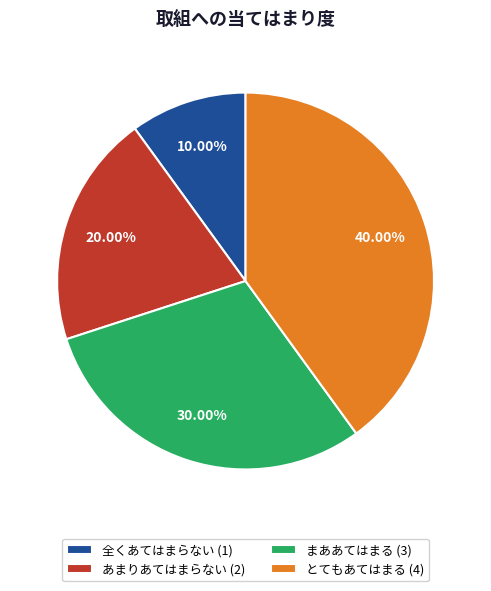

Rank the categories by value from highest to lowest.

とてもあてはまる, まああてはまる, あまりあてはまらない, 全くあてはまらない